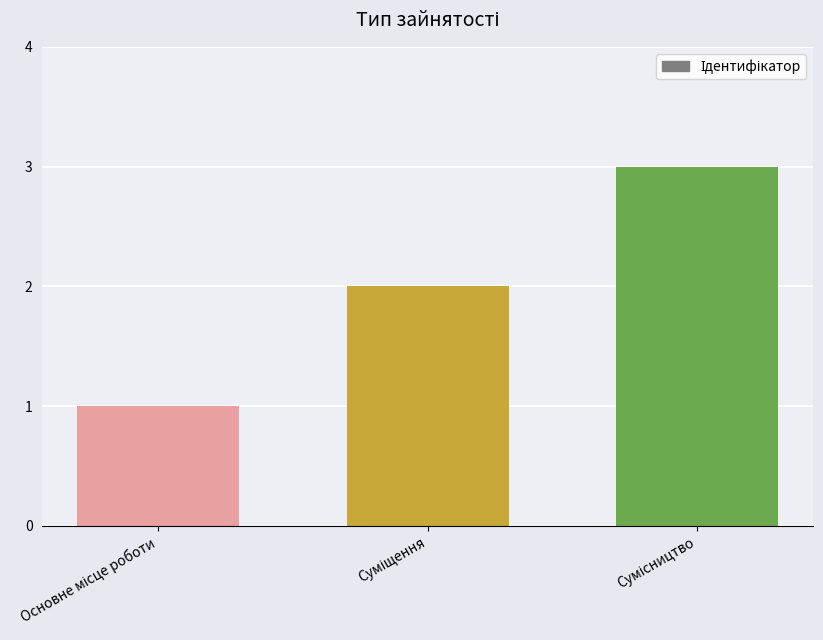

What is the sum of all values?

6